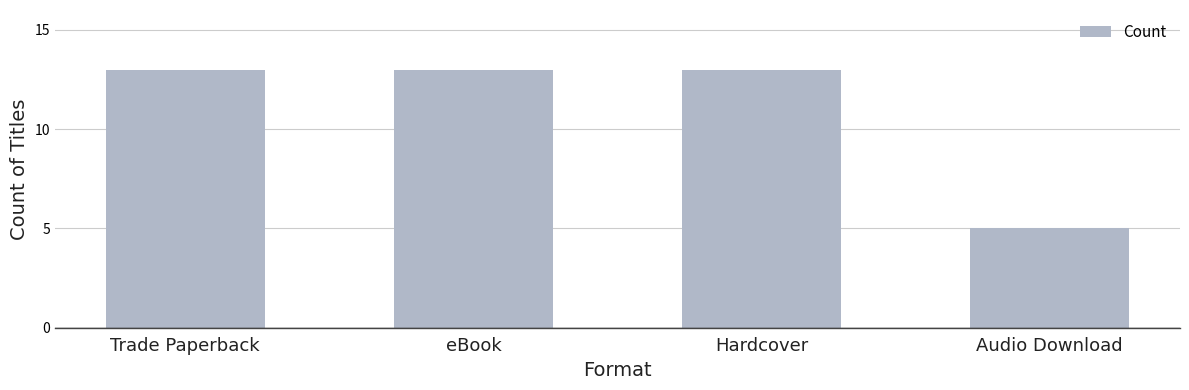

What is the change in value from eBook to Audio Download?

-8